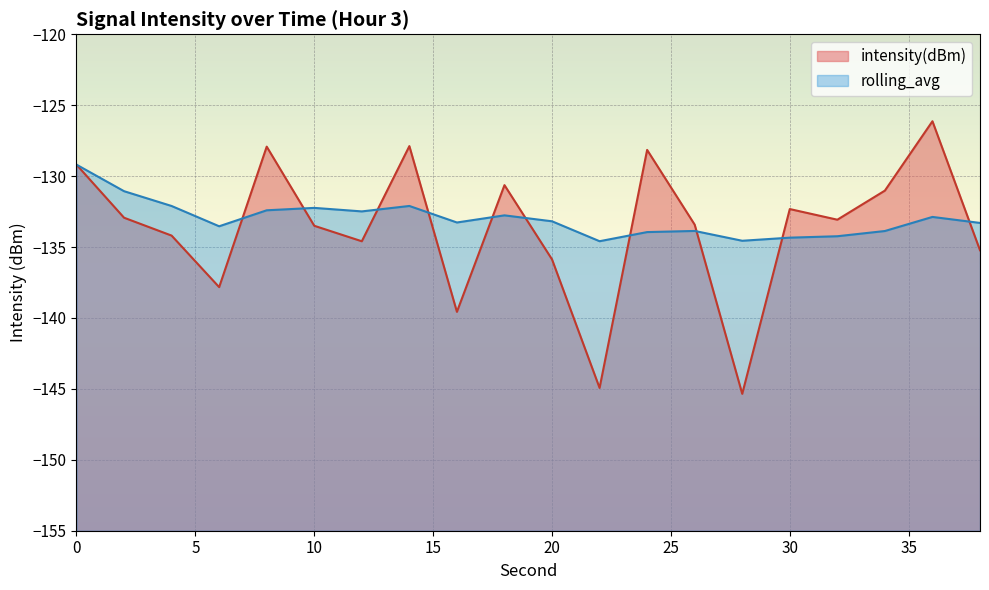

At which label is rolling_avg closest to -131?

2